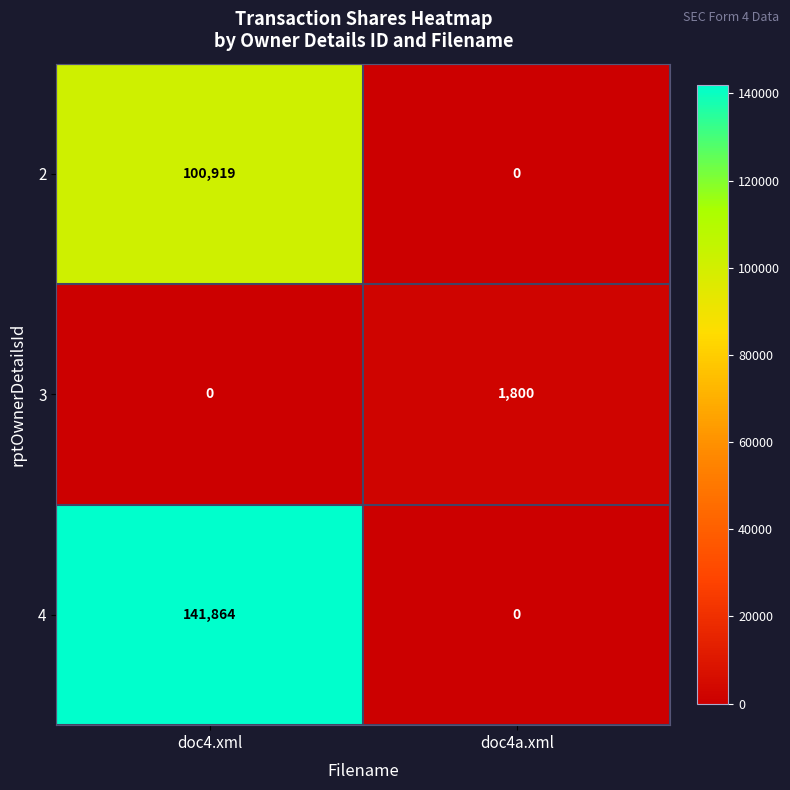

Which series has the widest spread of values?

4